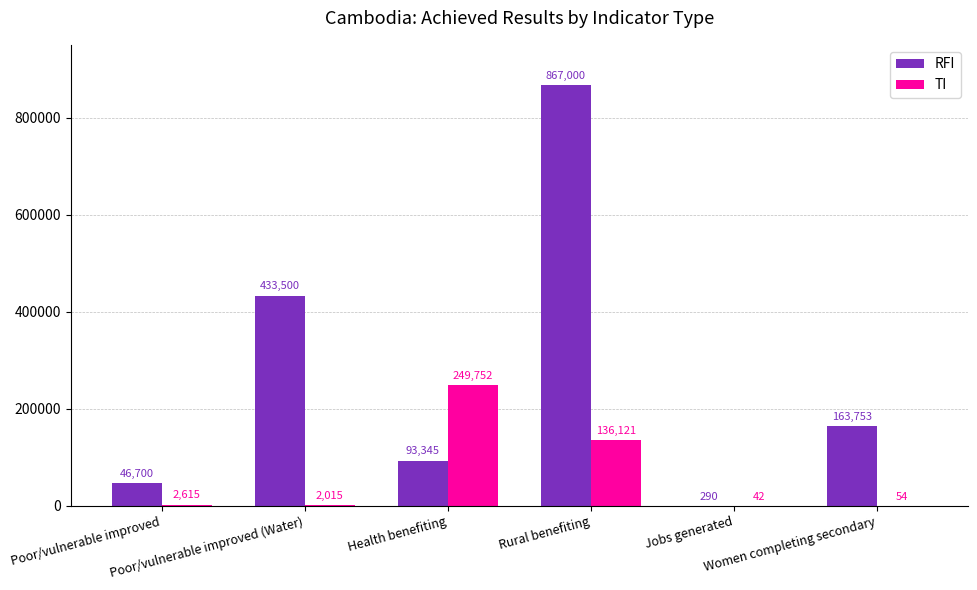

Does the chart contain stacked bars?

No